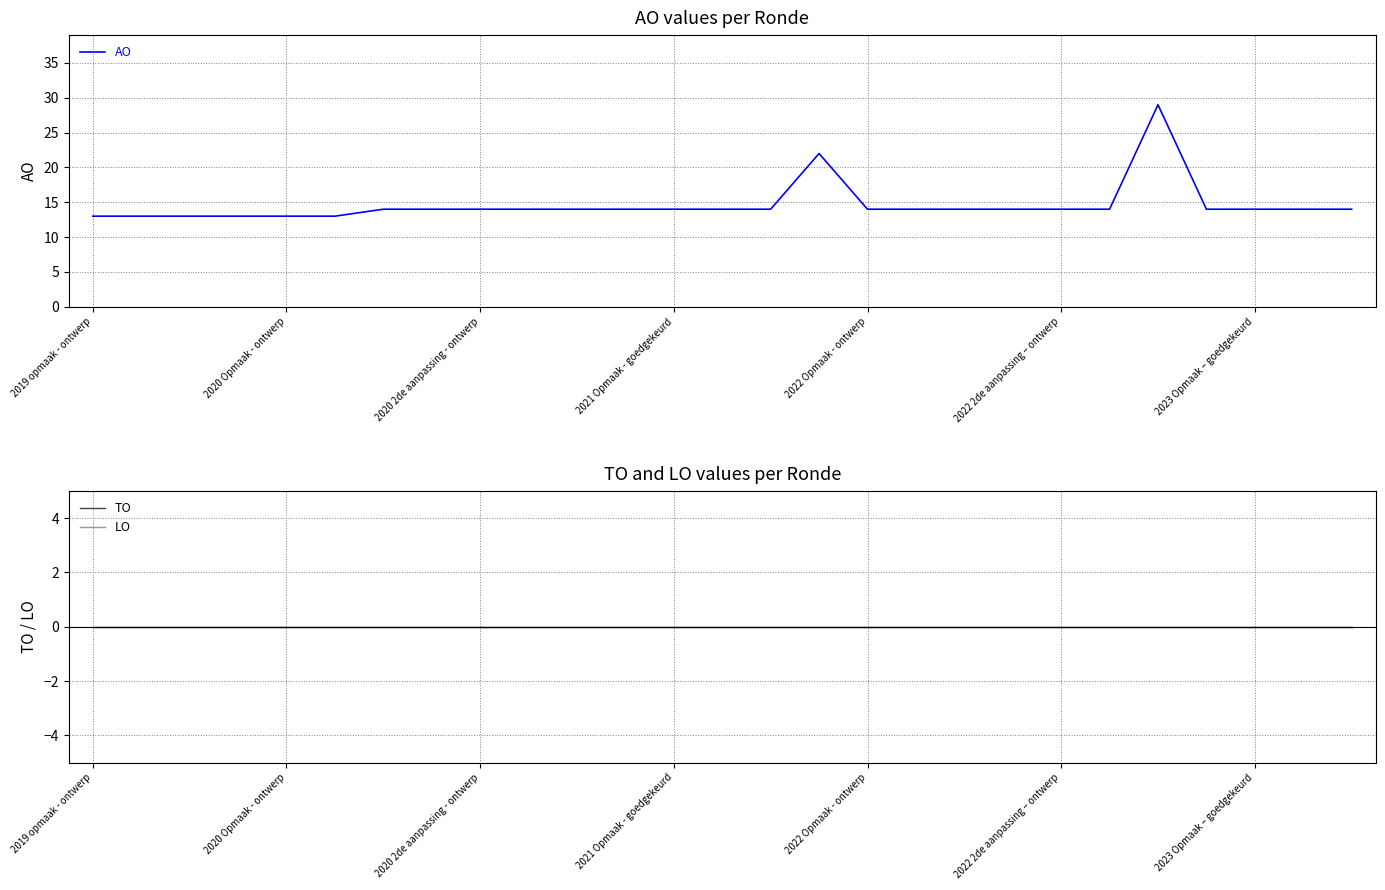

True or false: AO and TO intersect in this chart.

False